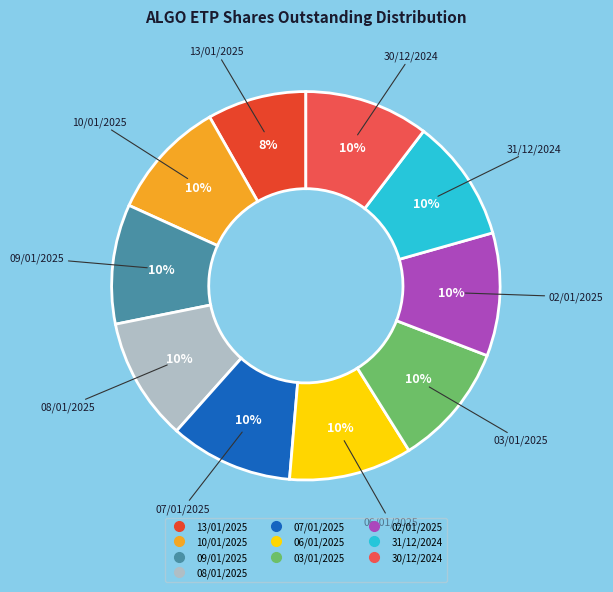

How many slices are in this pie chart?

10